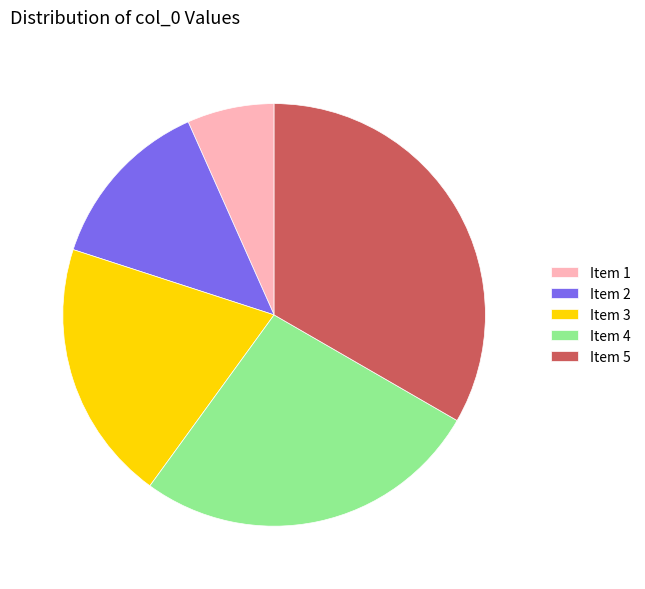

Is the sum of Item 4 and Item 3 greater than half?

No